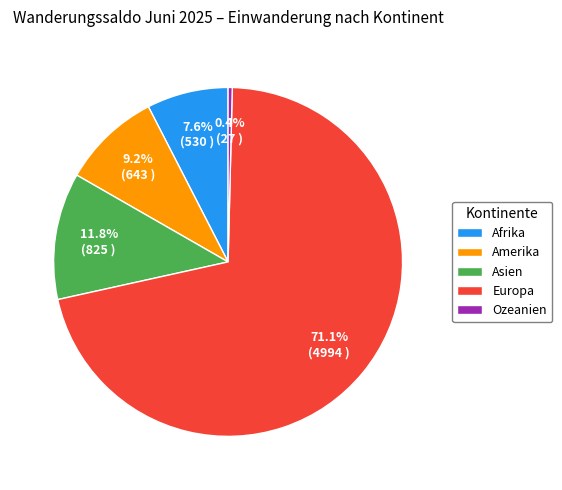

Is it true that Europa is 71% of the pie?

True